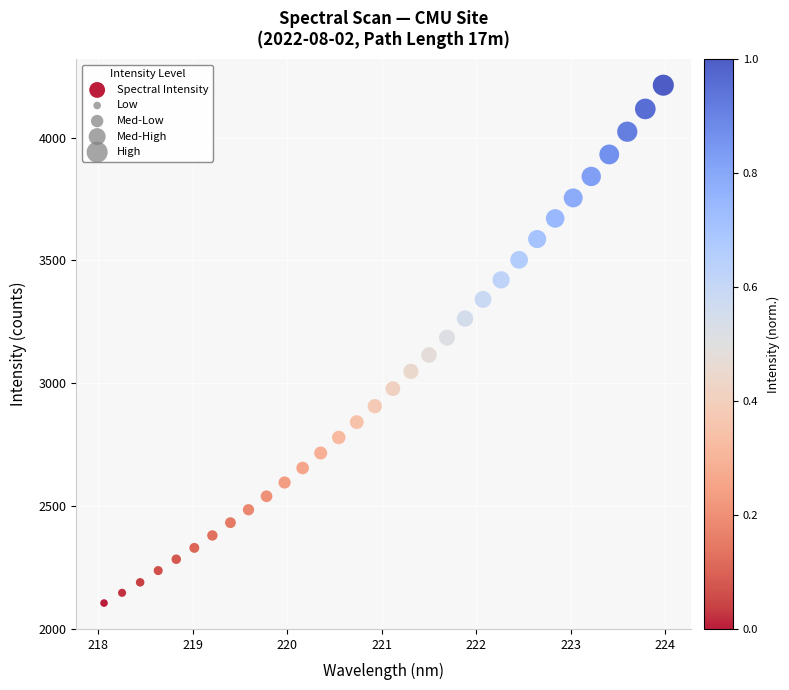

What is the range of Y values (max minus min)?

2110.3